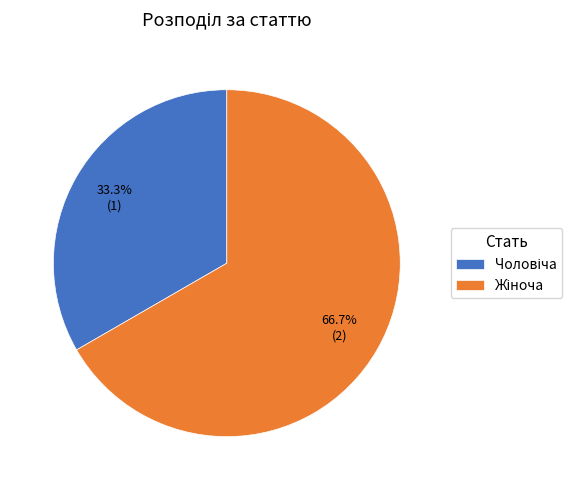

How many segments does this pie chart have?

2